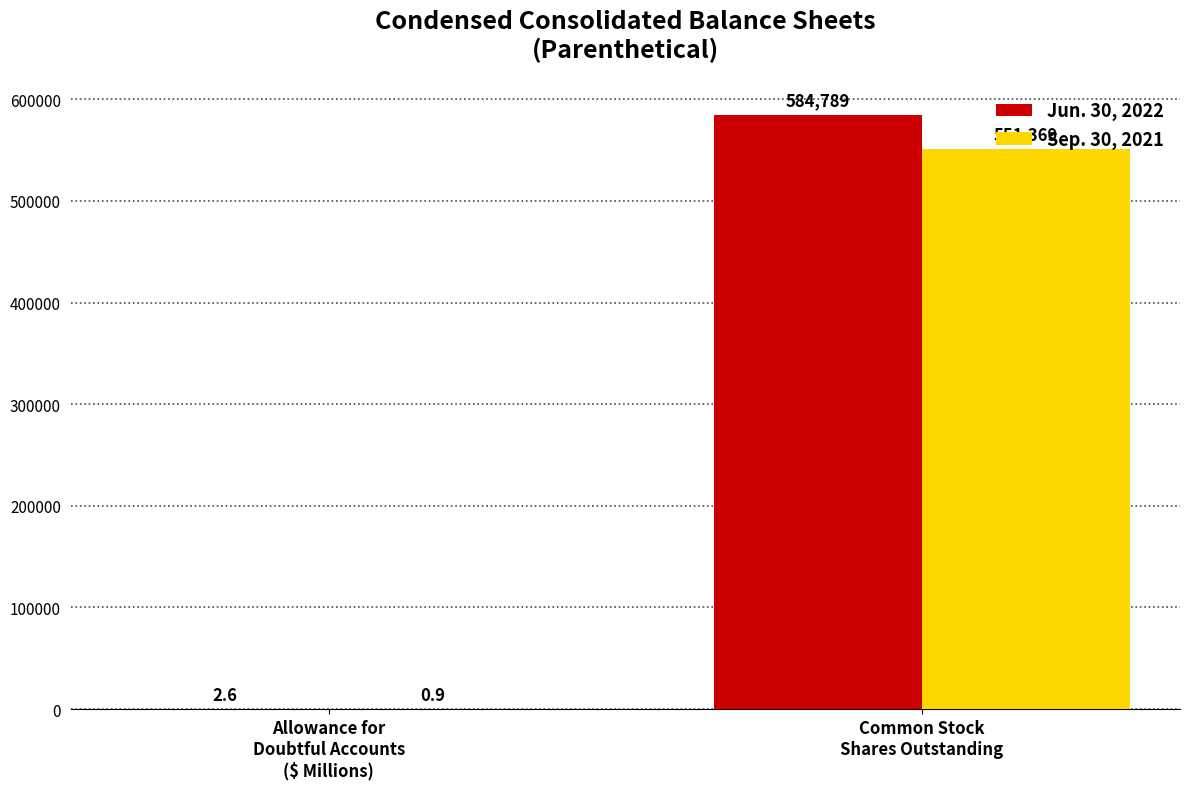

What is the sum of all Jun. 30, 2022 values?

584791.6